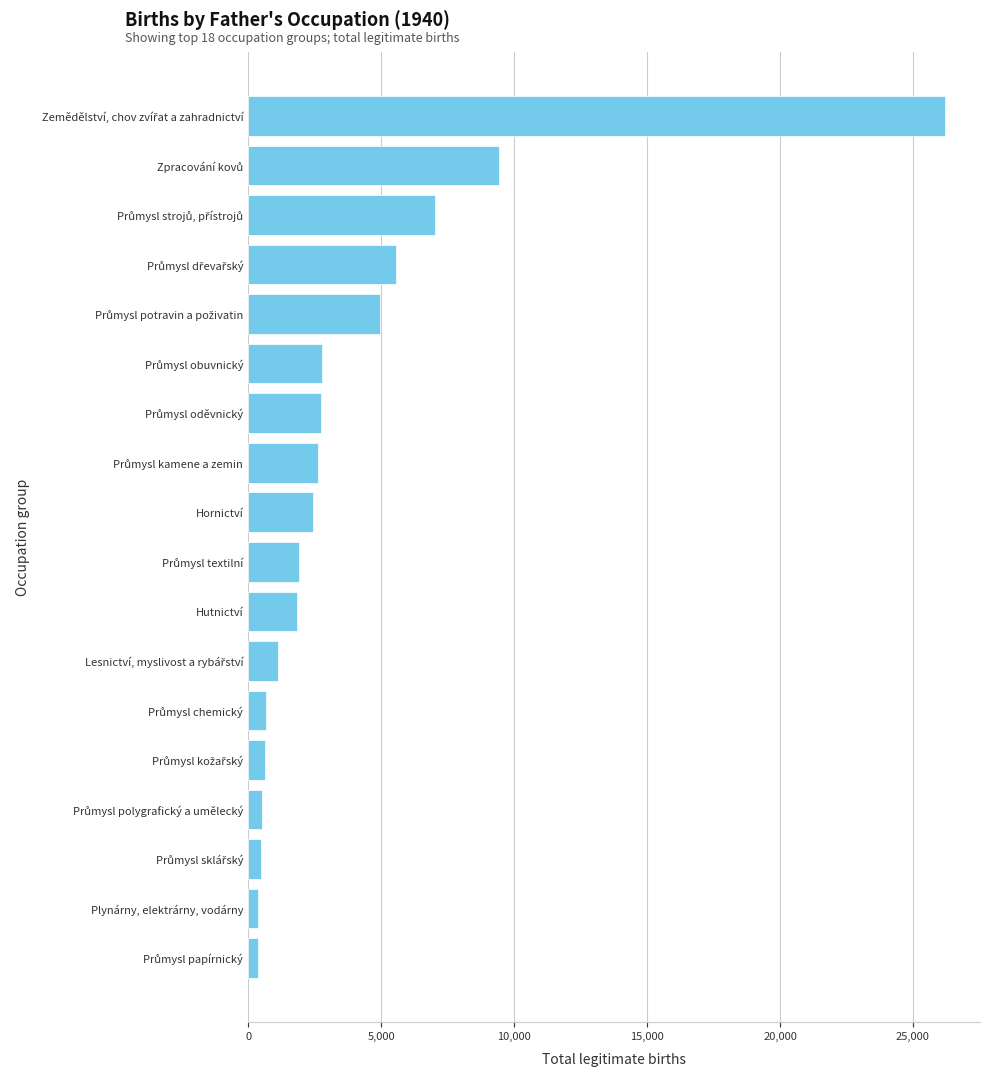

What is the average value?

3987